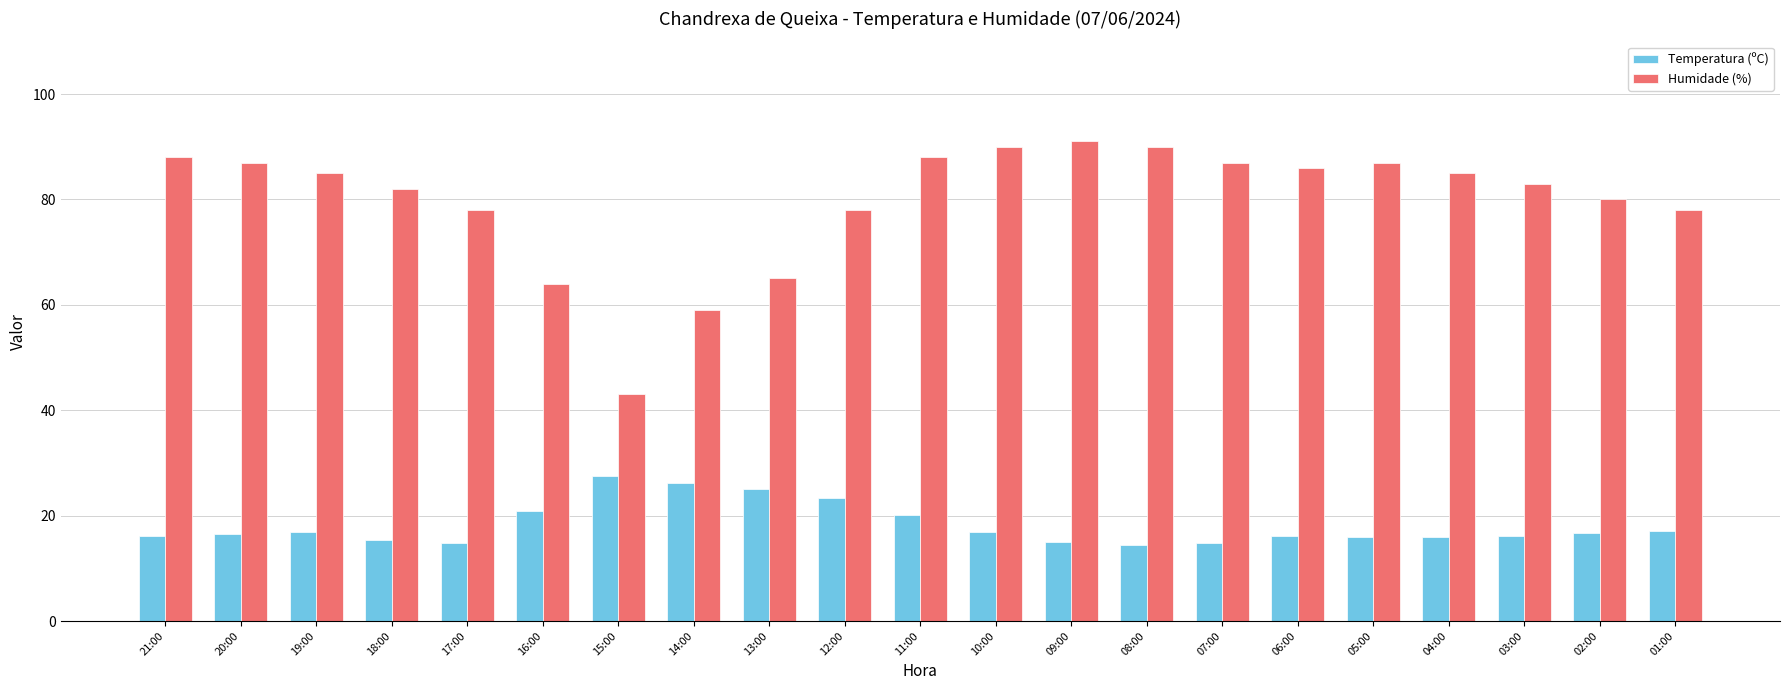

What is the difference between the maximum and minimum values in the Temperatura (ºC) series?

13.0